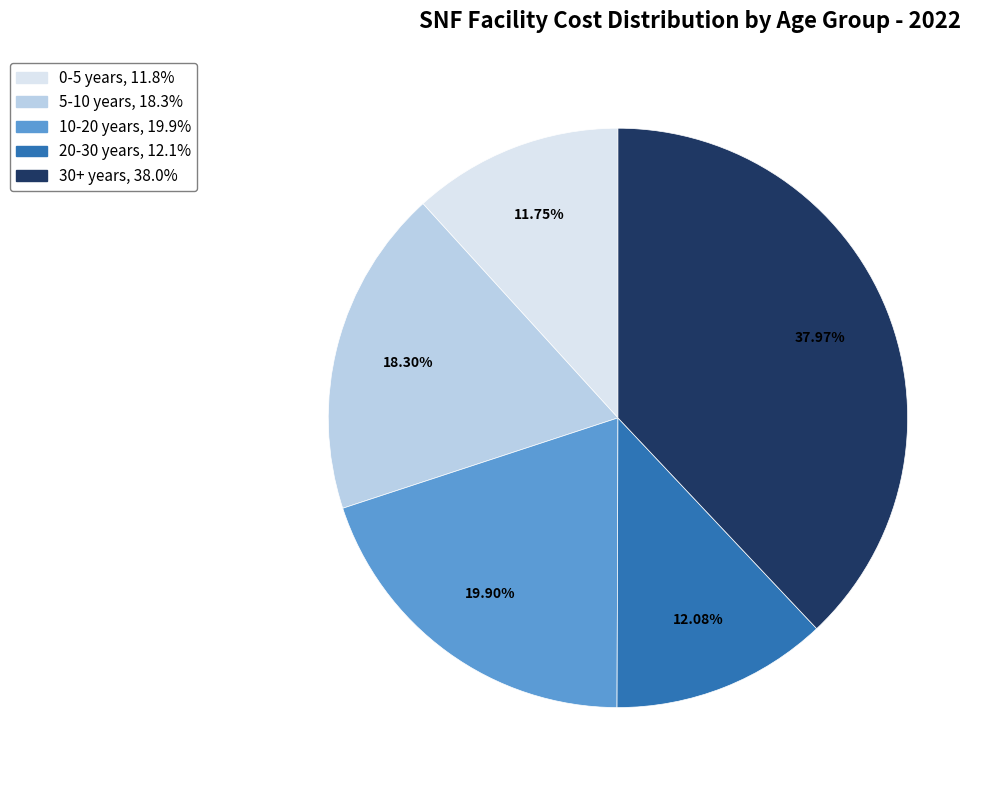

Is there a majority slice in this chart?

No